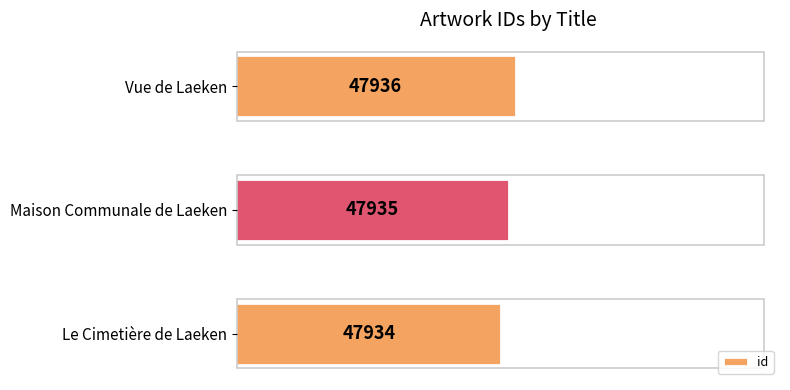

List the labels in order of value, largest first.

Vue de Laeken, Maison Communale de Laeken, Le Cimetière de Laeken